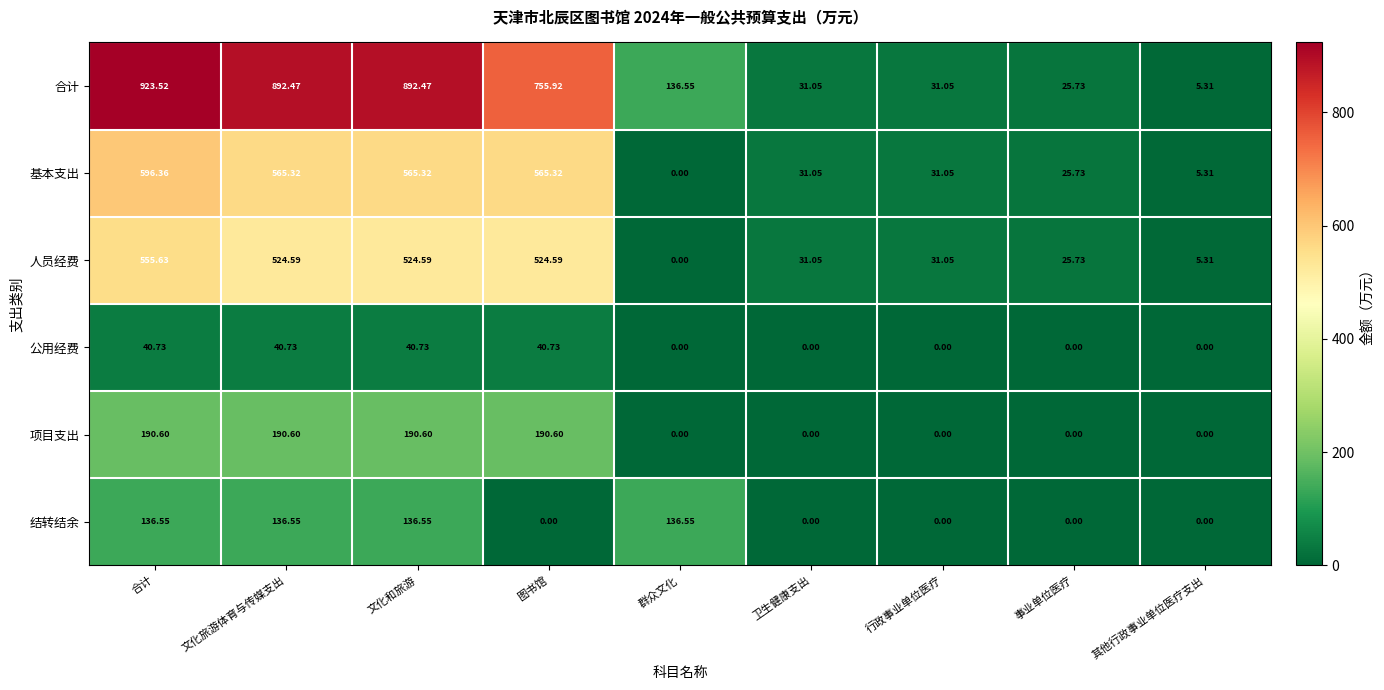

At 文化旅游体育与传媒支出, list the series in order from largest to smallest.

合计, 基本支出, 人员经费, 项目支出, 结转结余, 公用经费